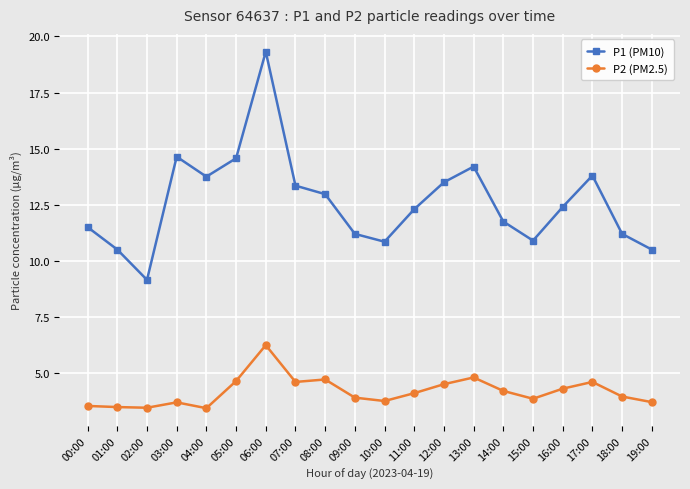

Does the chart display data point markers on the line(s)?

Yes